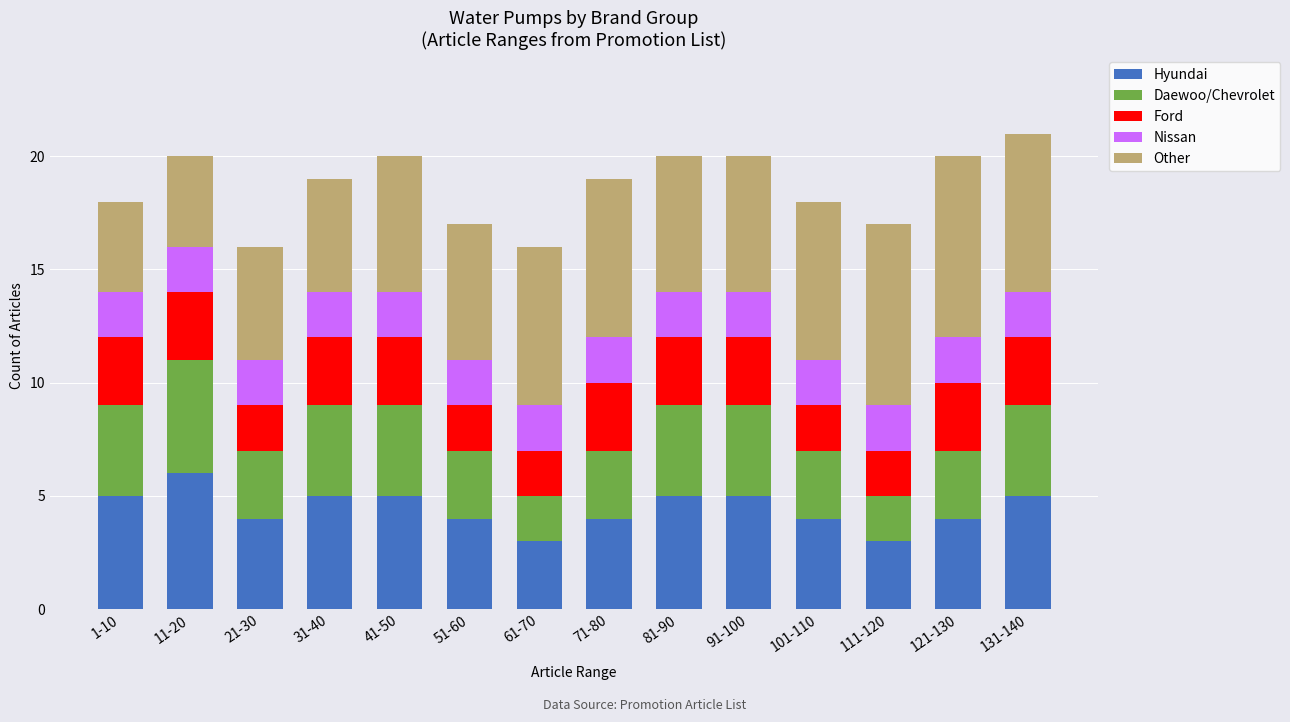

What is the difference between the maximum and minimum values in the Hyundai series?

3